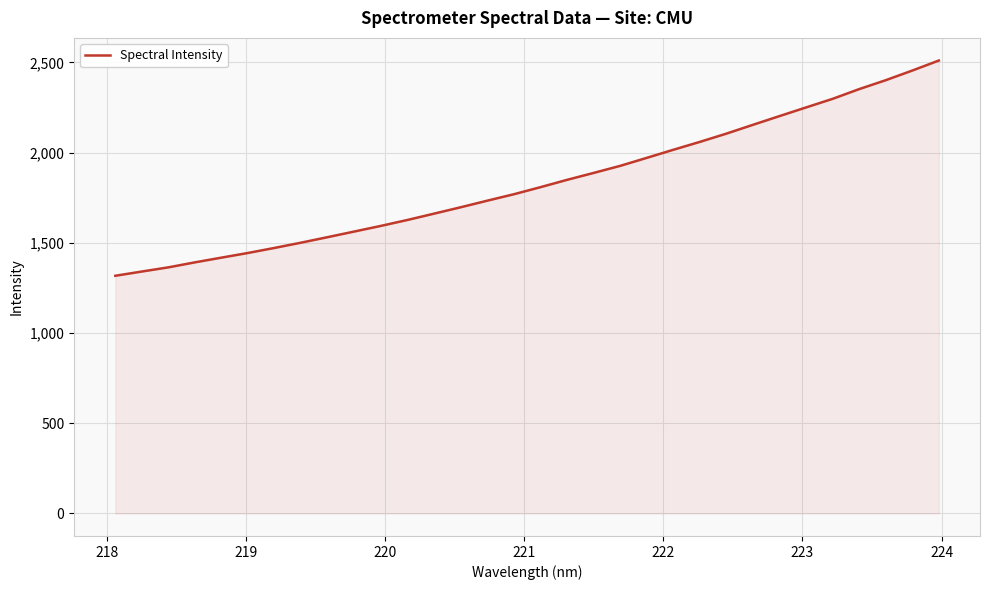

What is the smallest value displayed?

1316.9